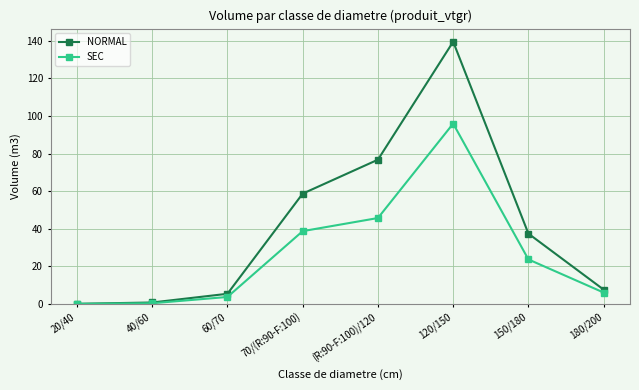

Which series has the widest spread of values?

NORMAL